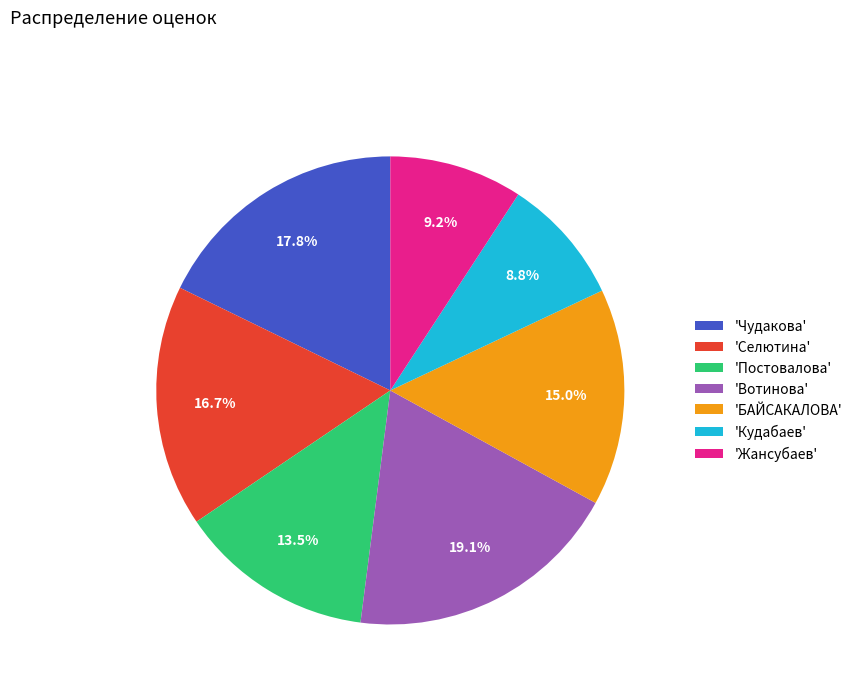

Does any single category account for the majority?

No